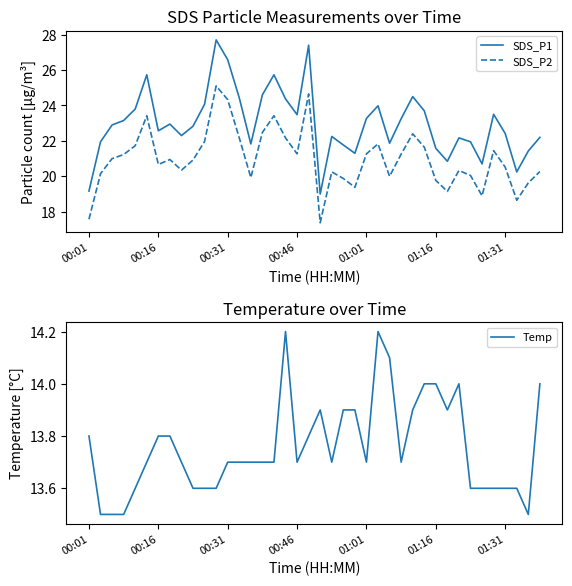

Reading left to right, list all the values displayed in this chart.

SDS_P1: 19.2	21.9	22.9	23.1	23.8	25.7	22.6	22.9	22.3	22.8	24.1	27.7	26.6	24.4	21.8	24.6	25.7	24.4	23.5	27.4	19.0	22.2	21.8	21.3	23.3	24.0	21.9	23.2	24.5	23.7	21.6	20.9	22.2	21.9	20.7	23.5	22.4	20.2	21.4	22.2
SDS_P2: 17.6	20.1	21.0	21.2	21.7	23.4	20.7	20.9	20.4	20.9	22.0	25.1	24.3	22.2	19.9	22.5	23.4	22.2	21.3	24.6	17.4	20.2	19.9	19.4	21.3	21.8	20.0	21.2	22.4	21.6	19.8	19.1	20.3	20.1	18.9	21.4	20.5	18.6	19.6	20.3
Temp: 13.8	13.5	13.5	13.5	13.6	13.7	13.8	13.8	13.7	13.6	13.6	13.6	13.7	13.7	13.7	13.7	13.7	14.2	13.7	13.8	13.9	13.7	13.9	13.9	13.7	14.2	14.1	13.7	13.9	14.0	14.0	13.9	14.0	13.6	13.6	13.6	13.6	13.6	13.5	14.0